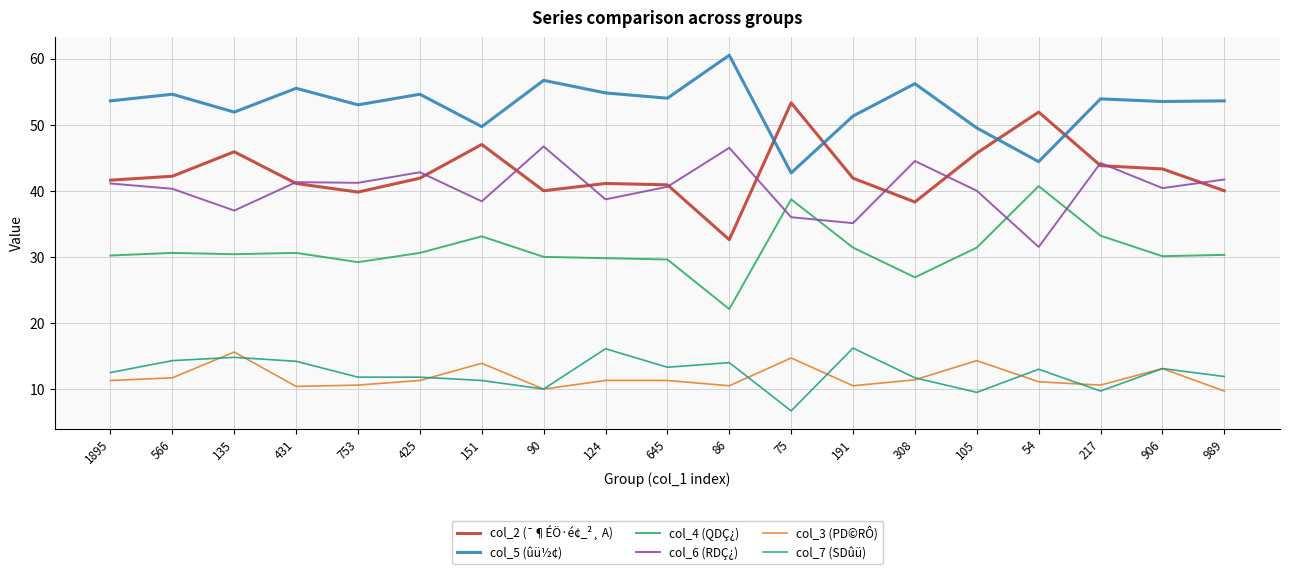

True or false: col_6 (RDÇ¿) has more than 0 points higher than both neighbors.

True